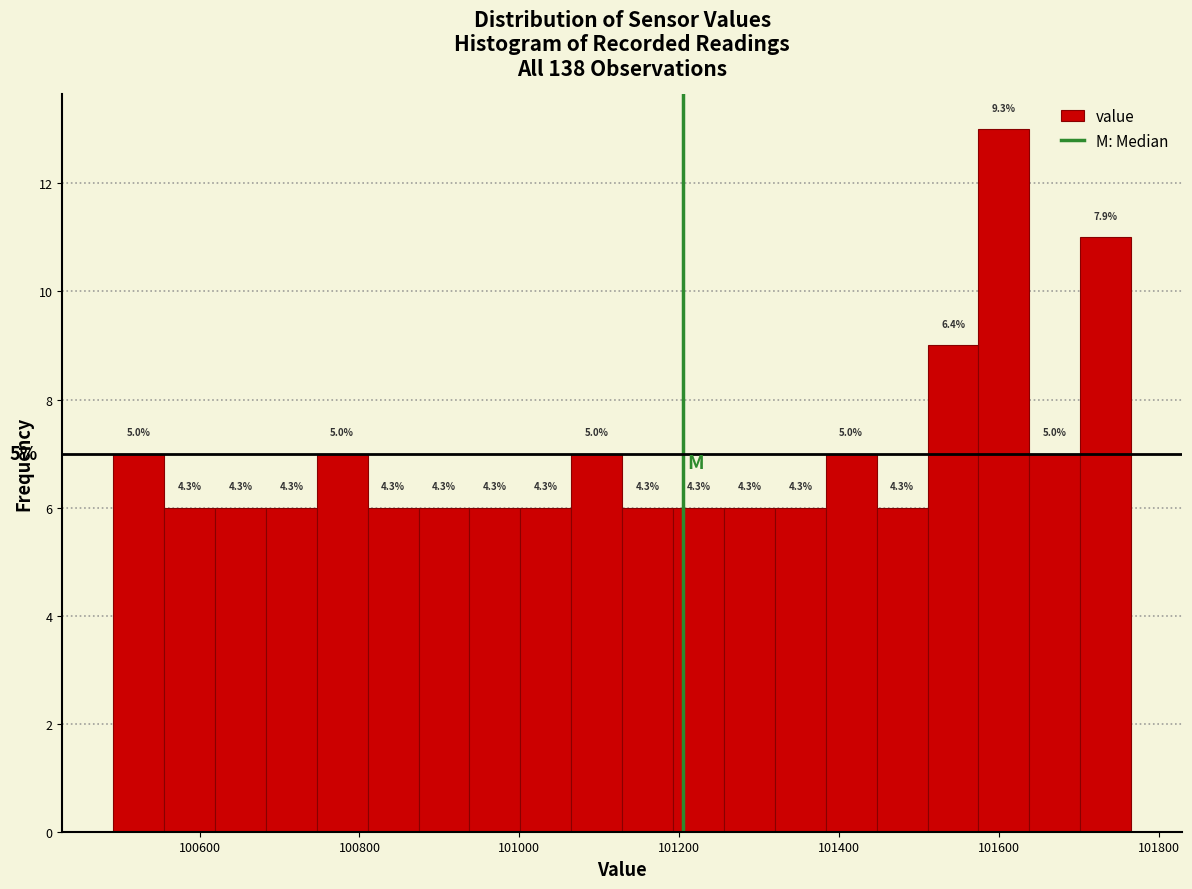

Around what value on the x-axis is the tallest bar? Give the approximate position of its centre, as read against the axis.

101600